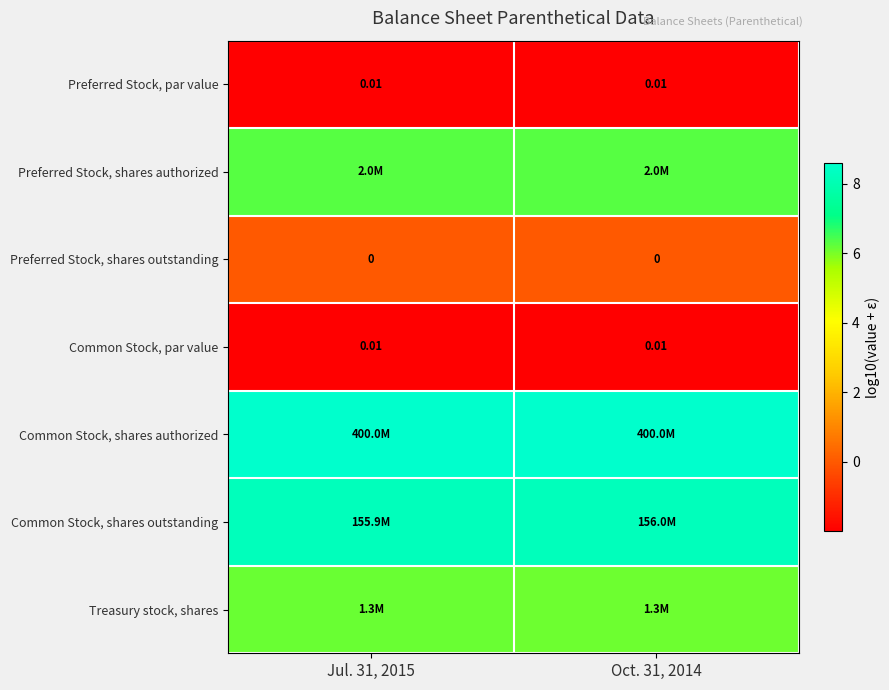

At which category is the sum across all series the highest?

Jul. 31, 2015